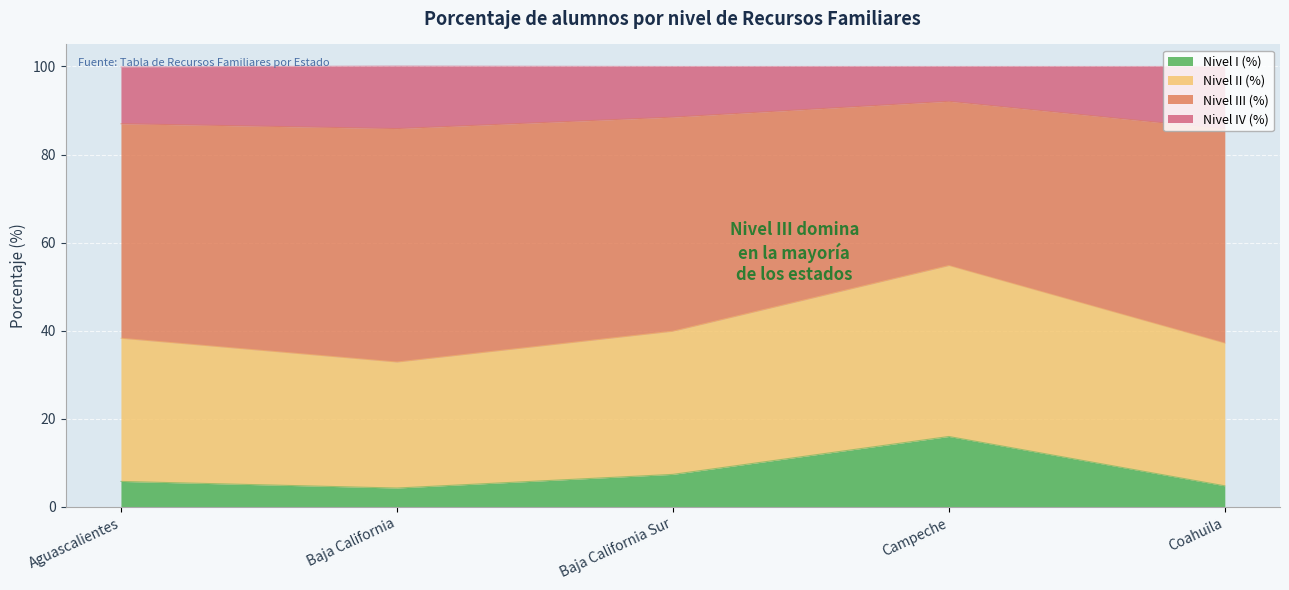

Is it true that Nivel I (%) equals 4.3 at Baja California?

True